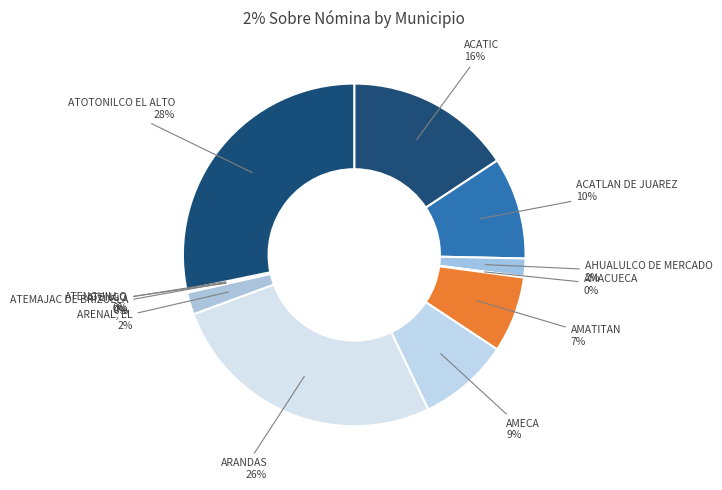

What percentage is the ACATLAN DE JUAREZ slice, to the nearest percent?

10%